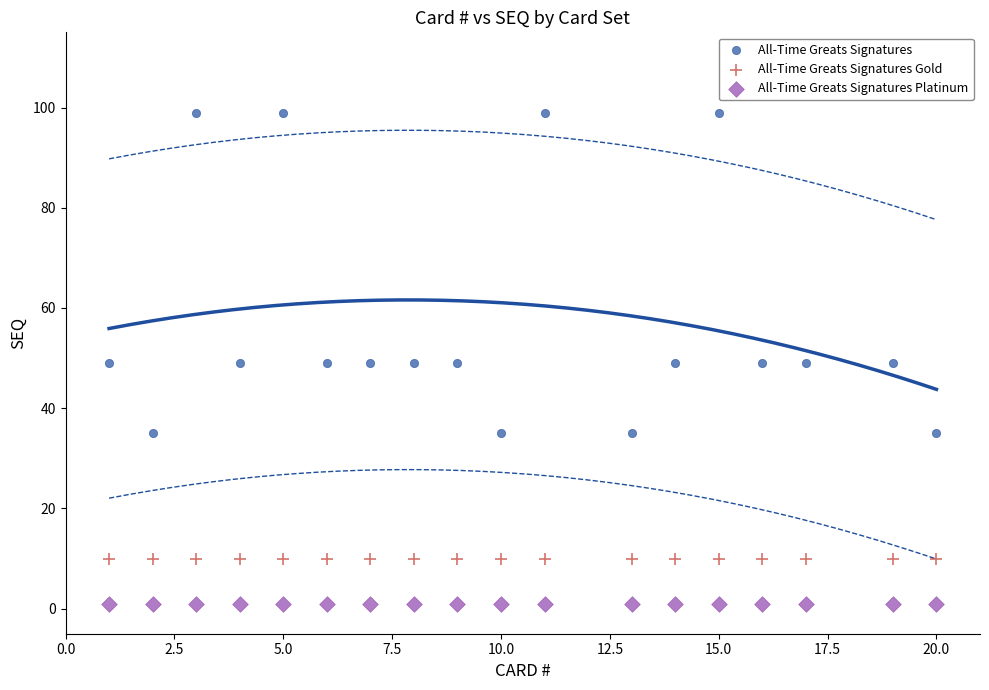

Which series contains the highest Y value?

All-Time Greats Signatures